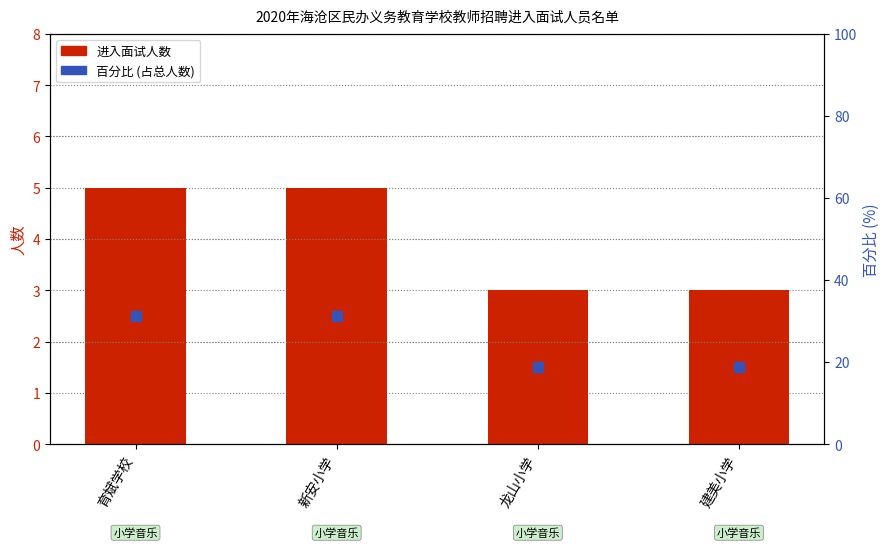

Which series contains the highest Y value?

百分比 (占总人数)